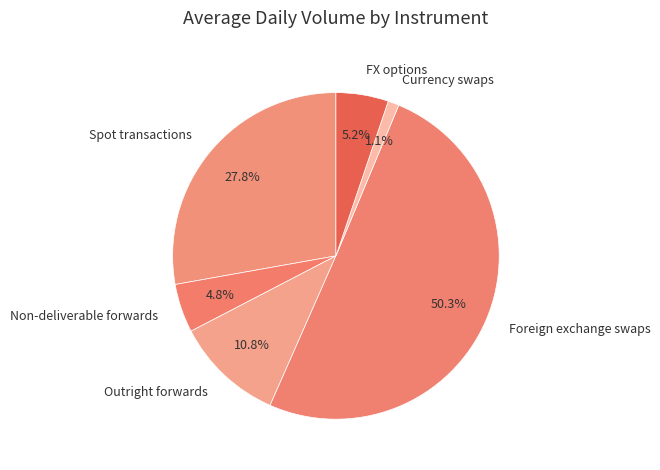

Which slice represents more than half of the pie?

Foreign exchange swaps